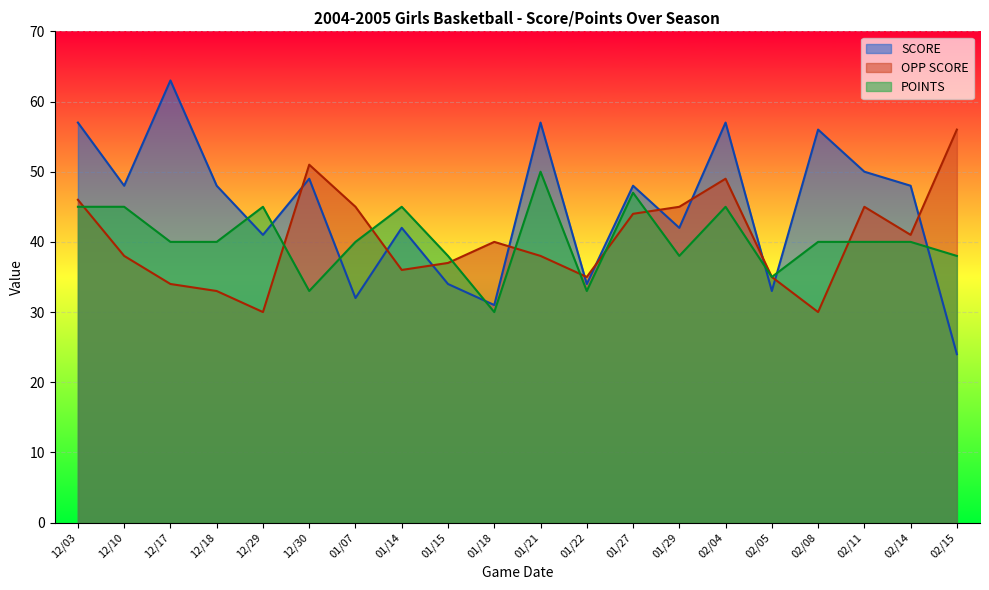

What is the label of the 14th point from the left?

01/29